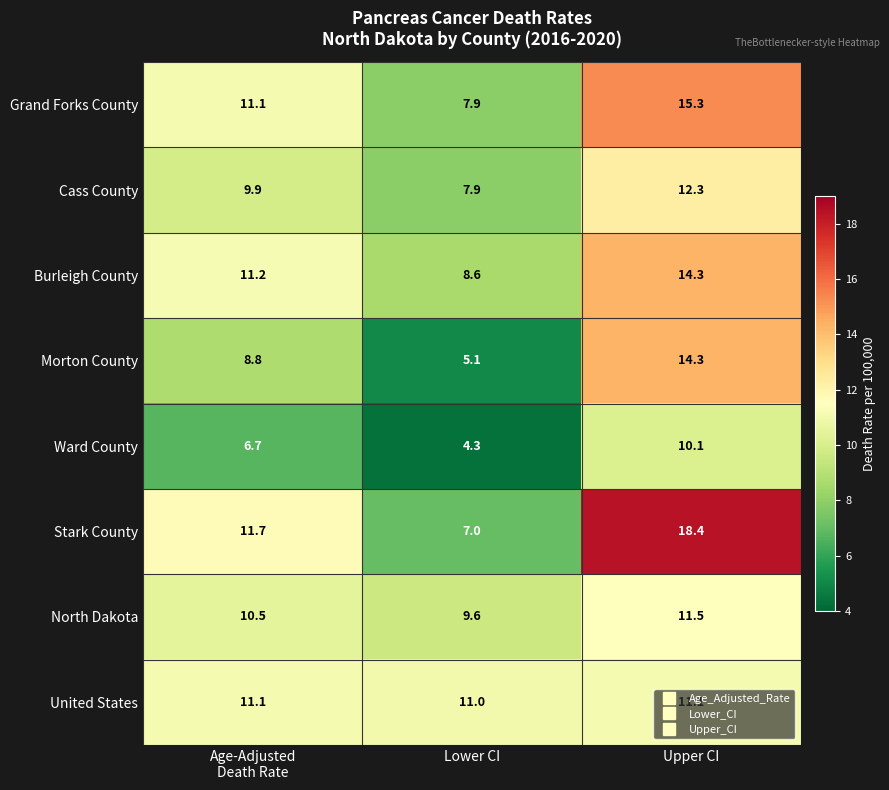

What is the spread (max minus min) of values at Upper CI?

8.3